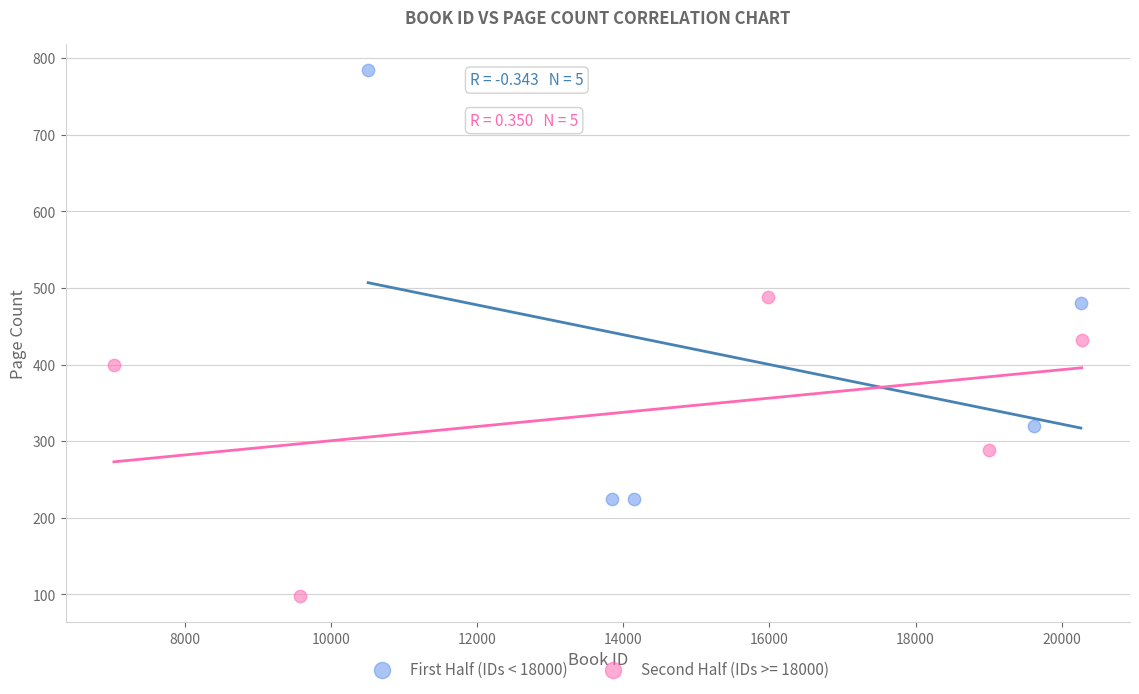

Which series contains the highest Y value?

First Half (IDs < 18000)